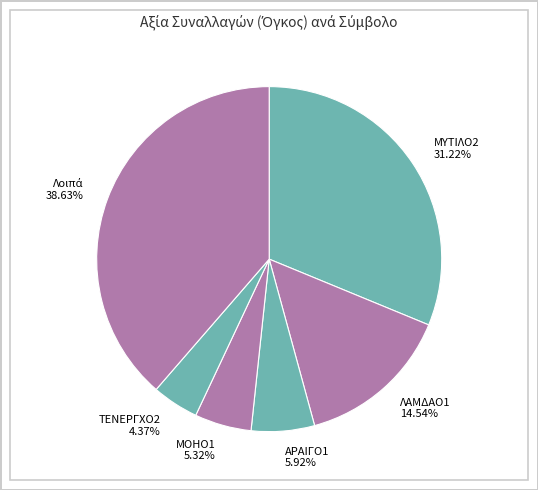

Which slice is the smallest?

ΤΕΝΕΡΓΧΟ2